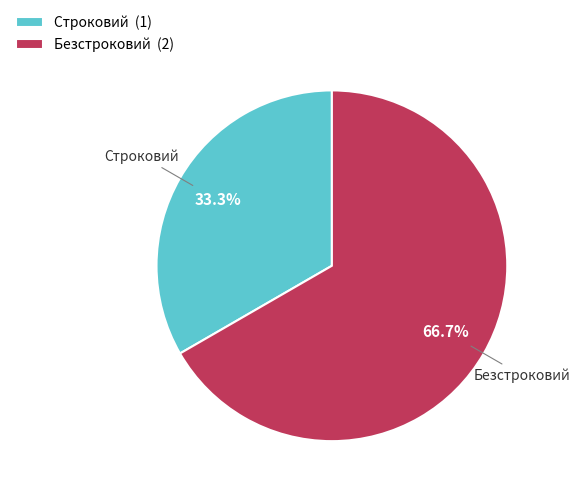

Rank the categories by value from lowest to highest.

Строковий, Безстроковий